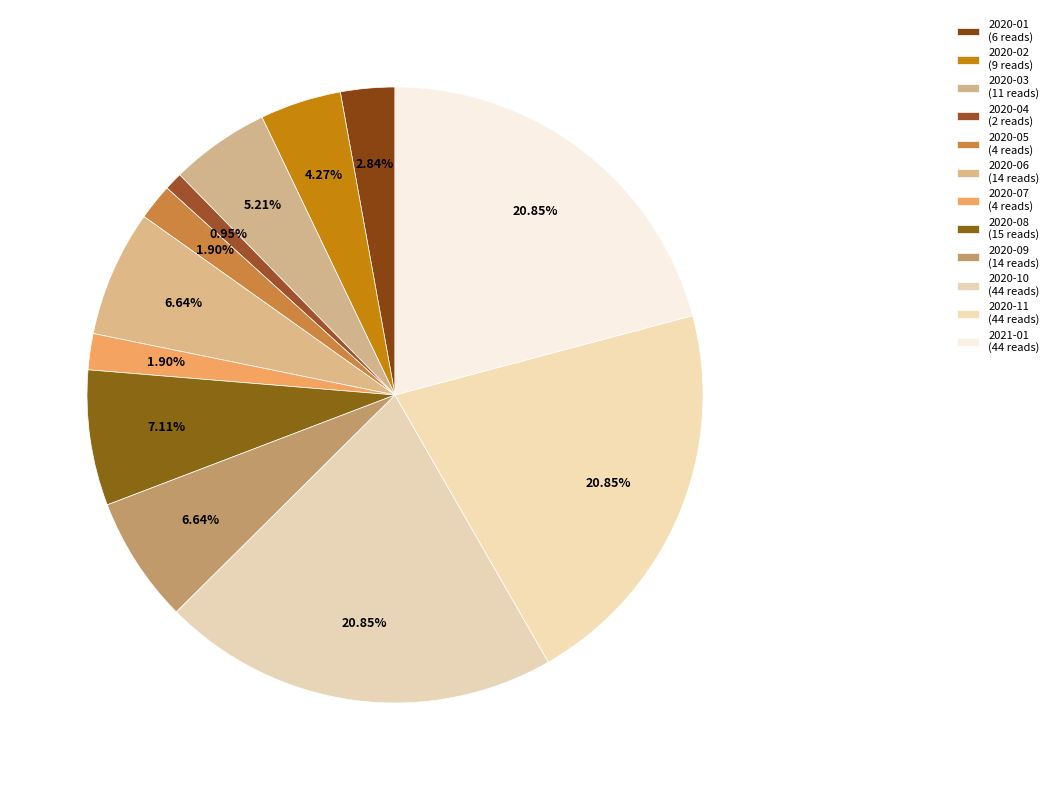

How many slices are in this pie chart?

12